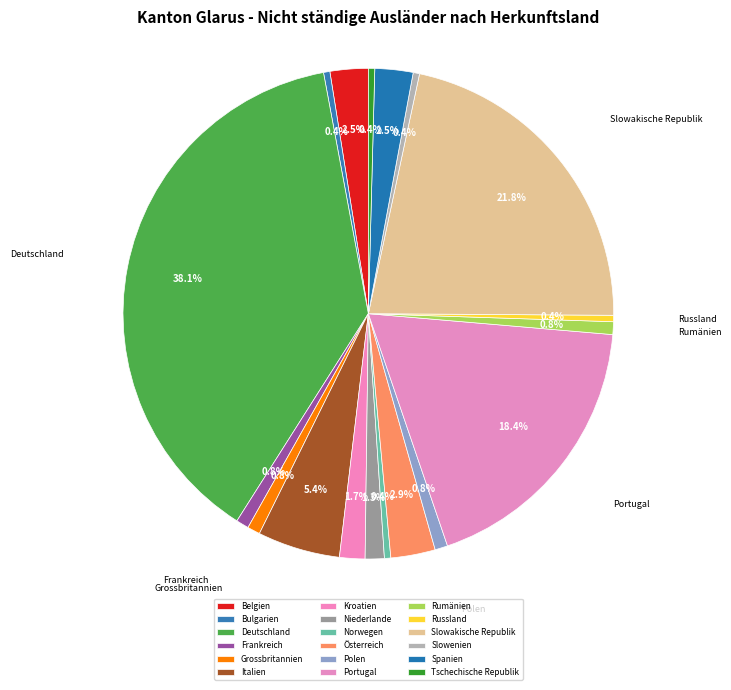

True or false: Niederlande accounts for 15% of the total.

False